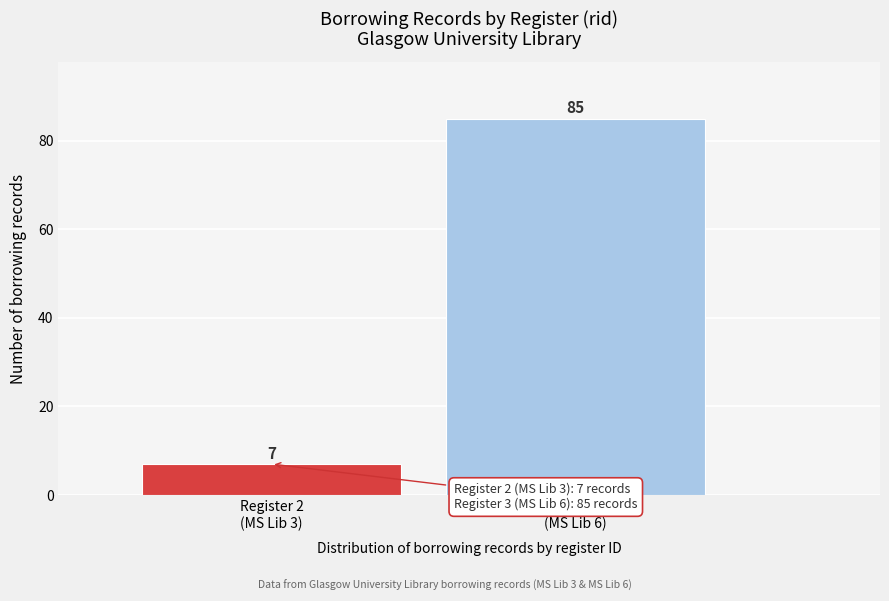

Reading left to right, transcribe all the data shown in this chart.

7	85